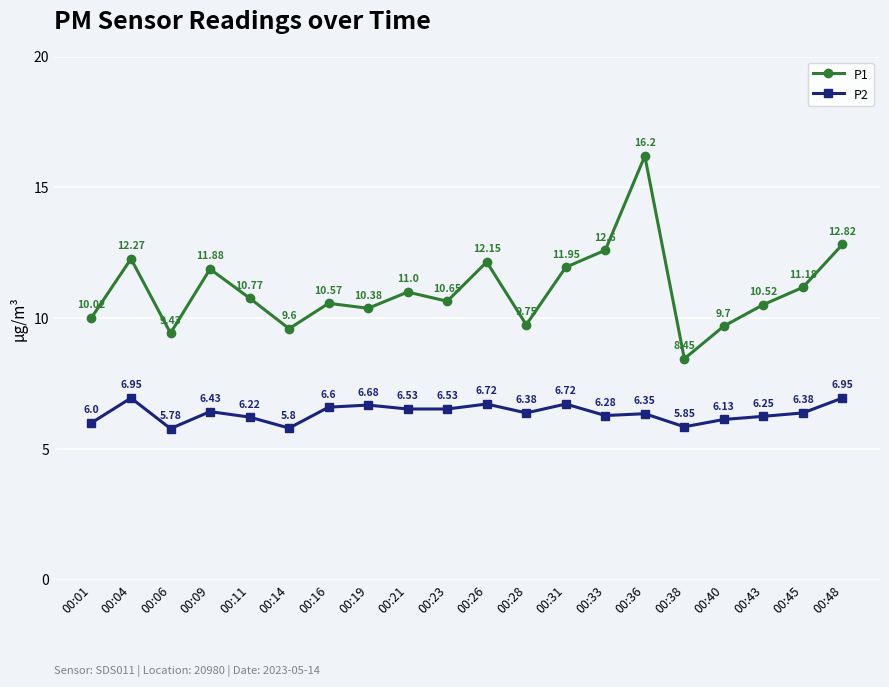

Between 00:31 and 00:33, which series saw the biggest shift?

P1